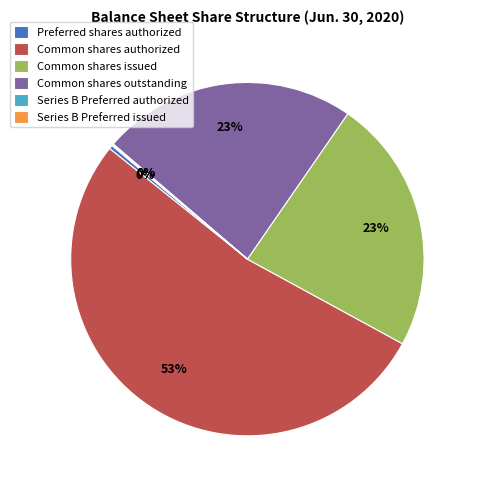

Is it true that Common shares authorized is 53% of the pie?

True